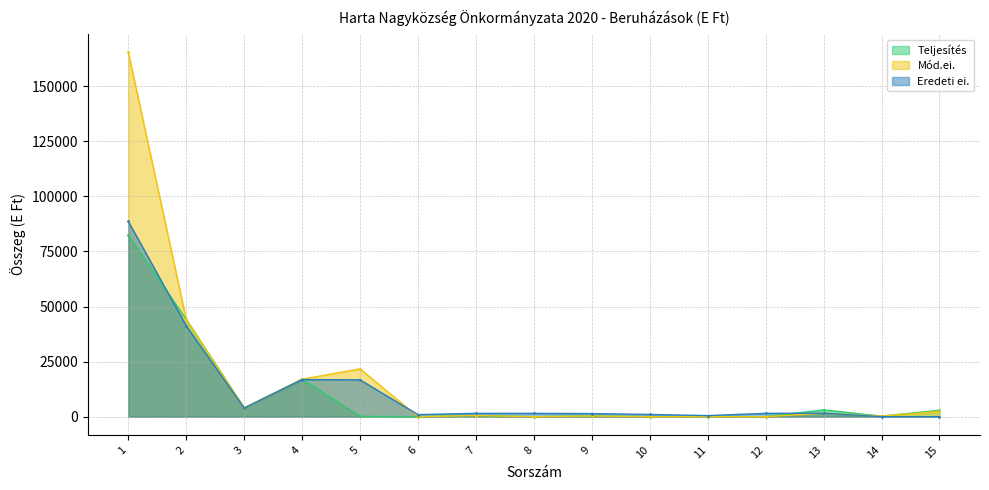

Is the value of Teljesítés at 14 greater than the value of Mód.ei. at 8?

Yes